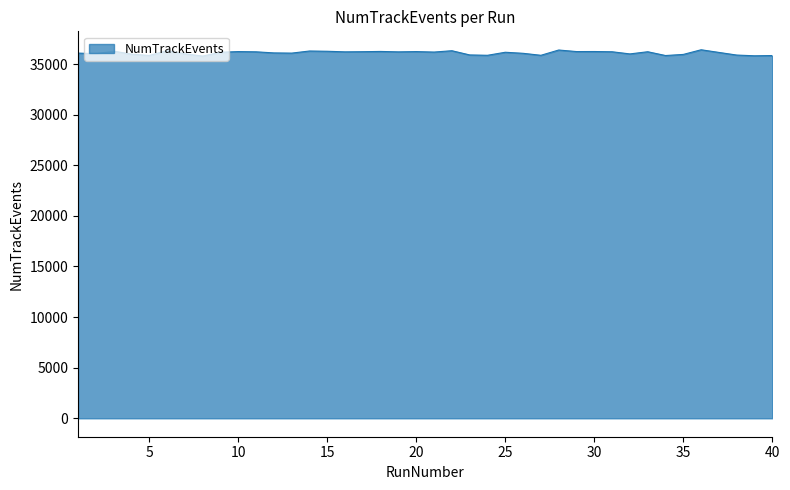

What is the maximum value shown in the chart?

36415